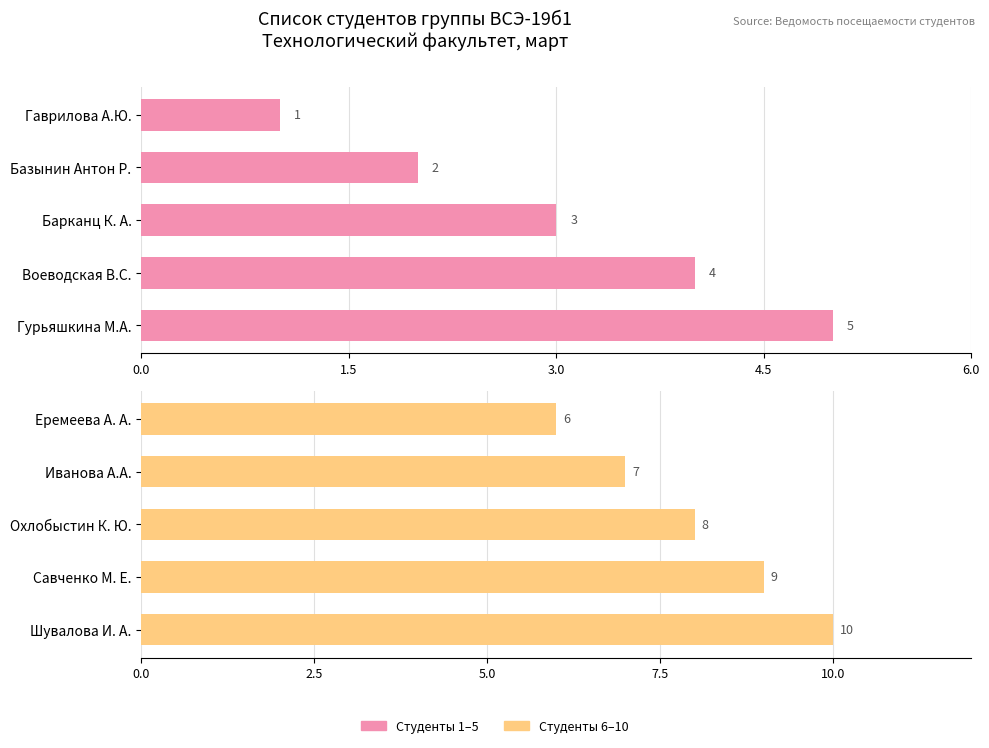

Which has a higher value, Воеводская В.С. or Базынин Антон Р.?

Воеводская В.С.